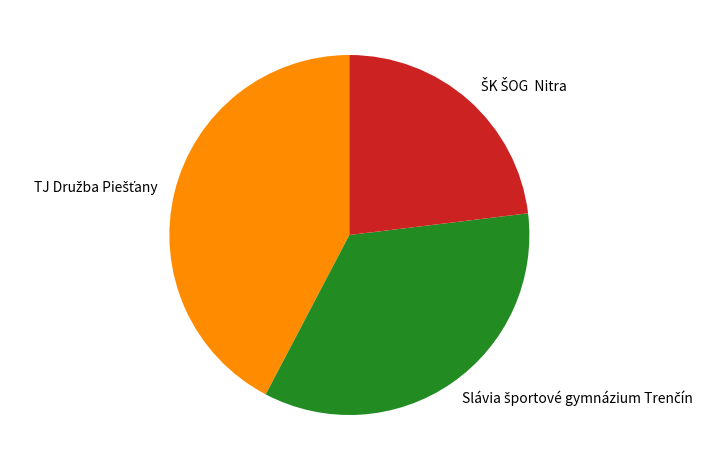

Count the number of slices in the pie.

3